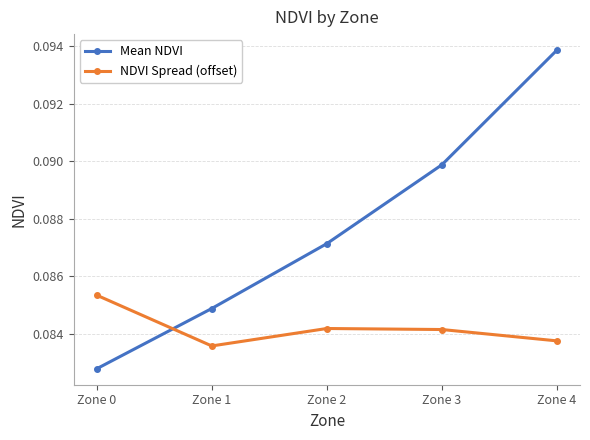

How many interior local peaks does the NDVI Spread (offset) series have?

1